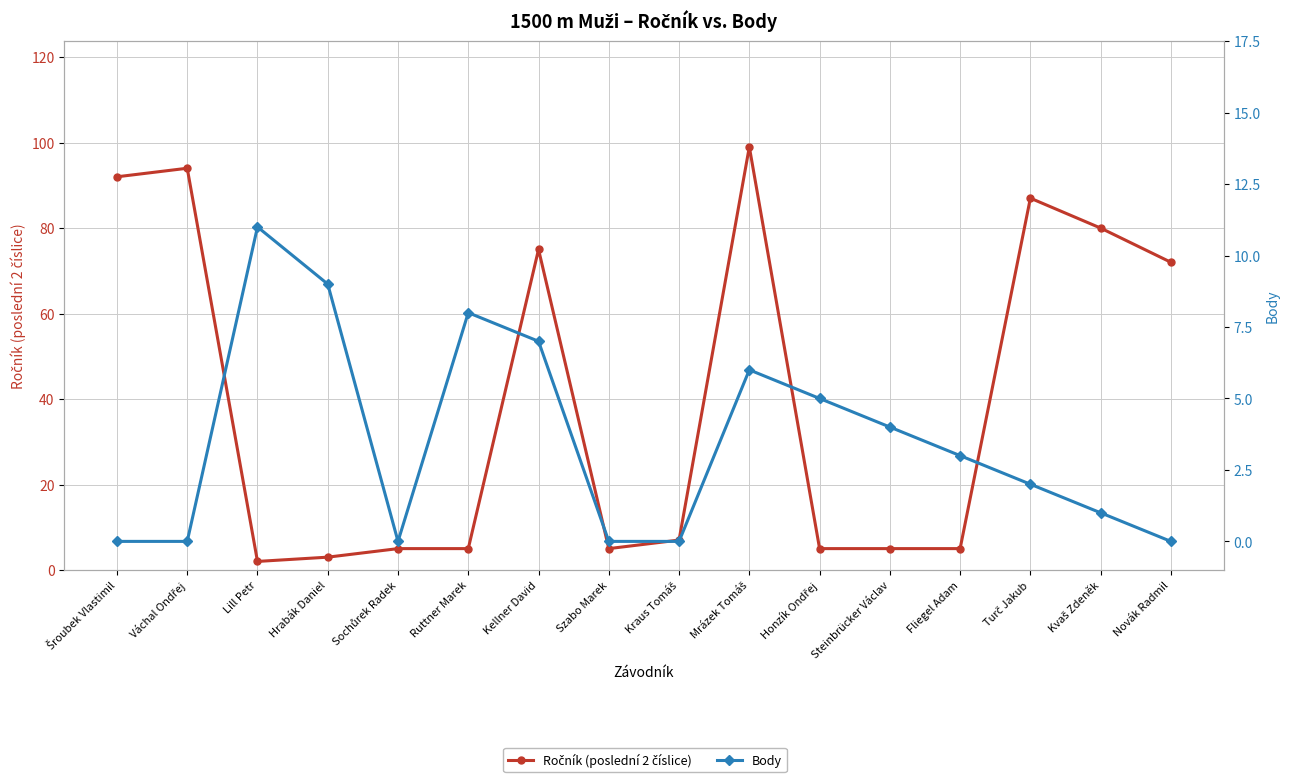

What is the greatest value displayed?

99